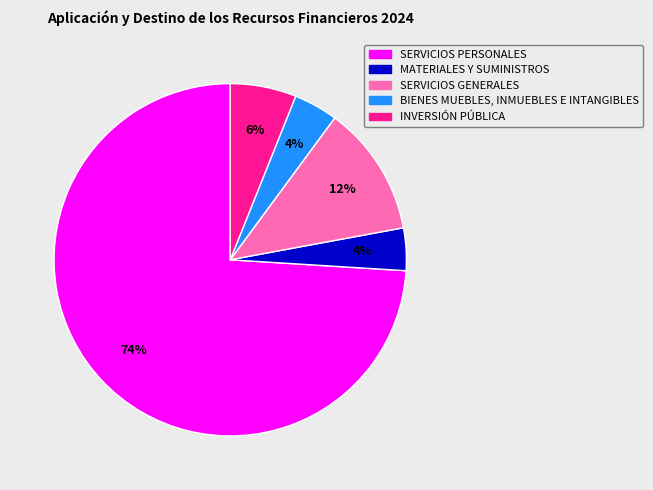

Count the number of slices in the pie.

5